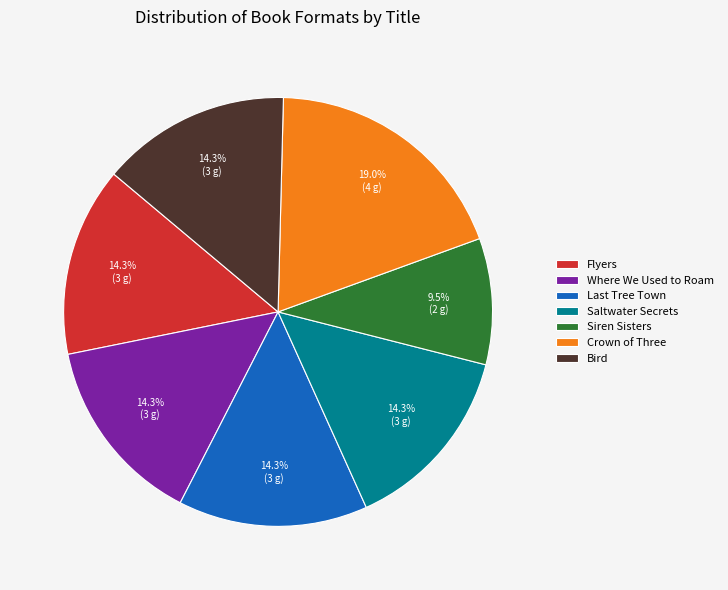

To the nearest percent, what percentage of the pie is Saltwater Secrets?

14%